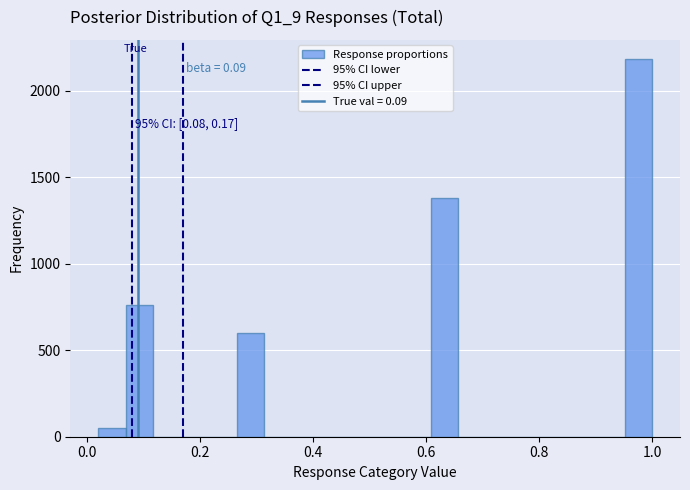

Around what value on the x-axis is the tallest bar? Give the approximate position of its centre, as read against the axis.

0.98